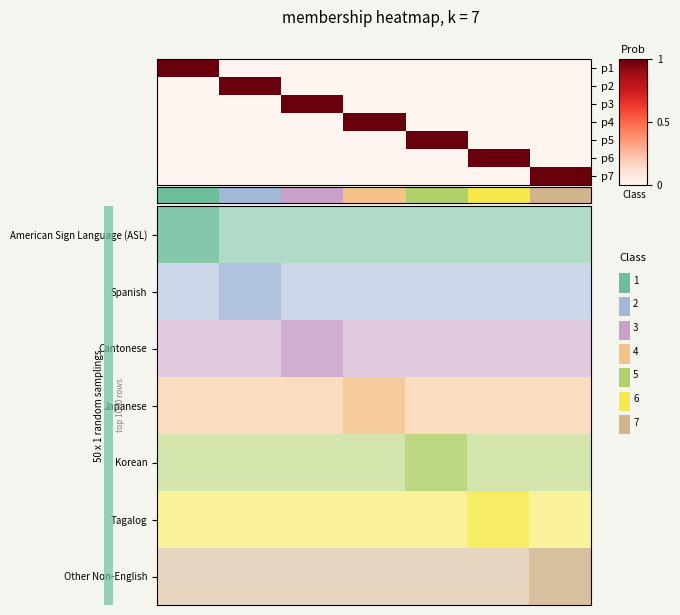

How many positive values does the Tagalog series have?

1